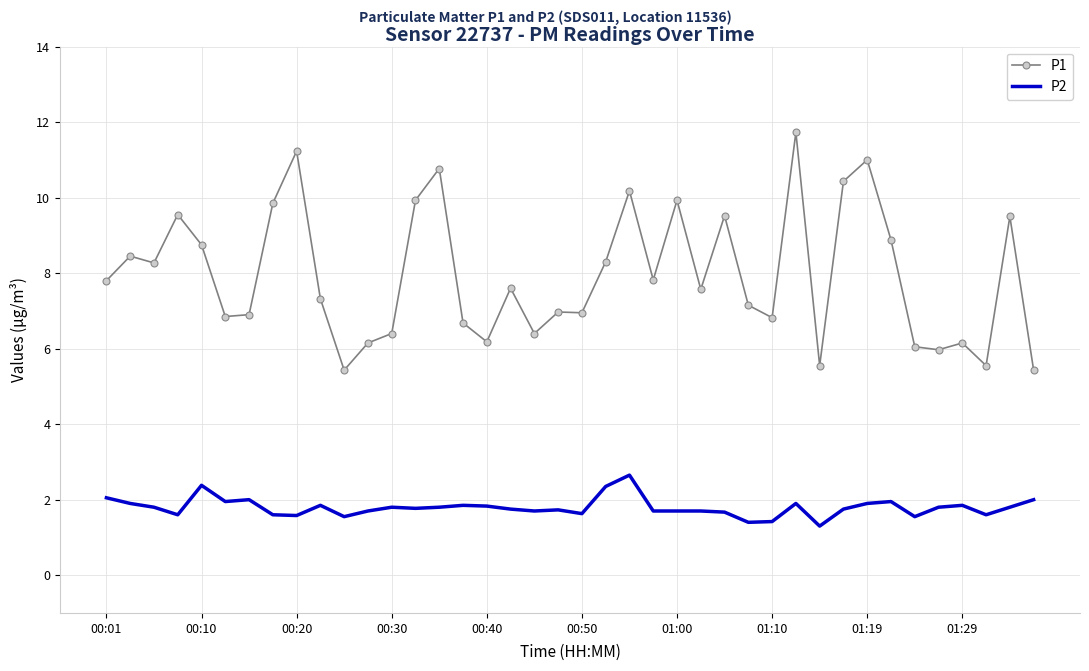

List the series in order of their overall mean, lowest first.

P2, P1